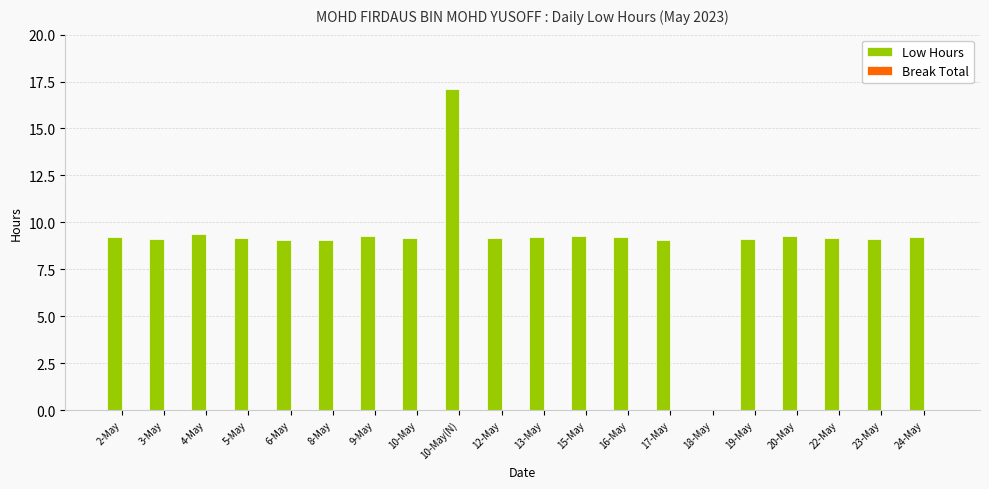

Count the number of categories in the chart.

20